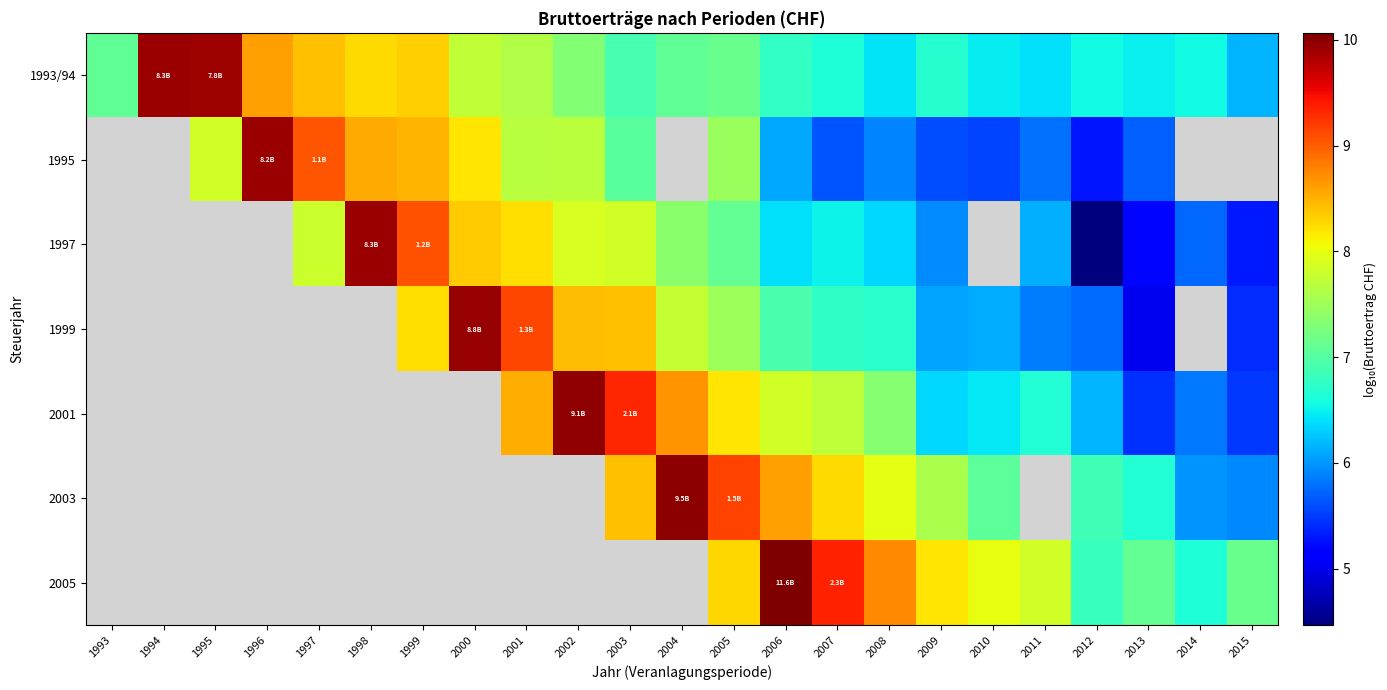

Which label corresponds to the largest value in the chart?

2006